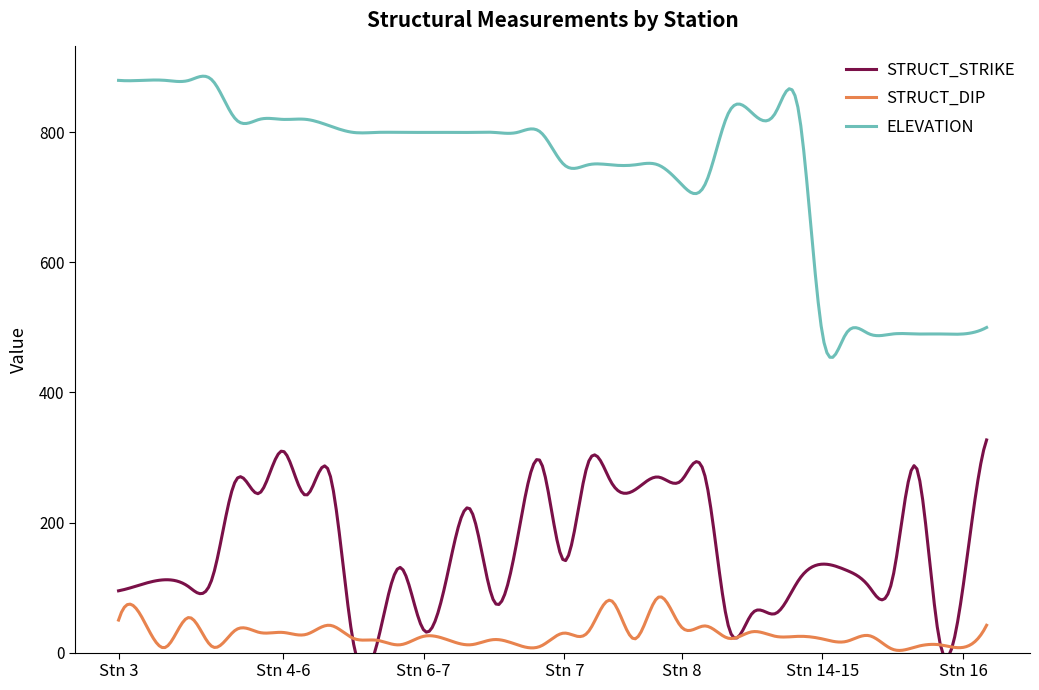

List the series in order of their peak value, highest first.

ELEVATION, STRUCT_STRIKE, STRUCT_DIP